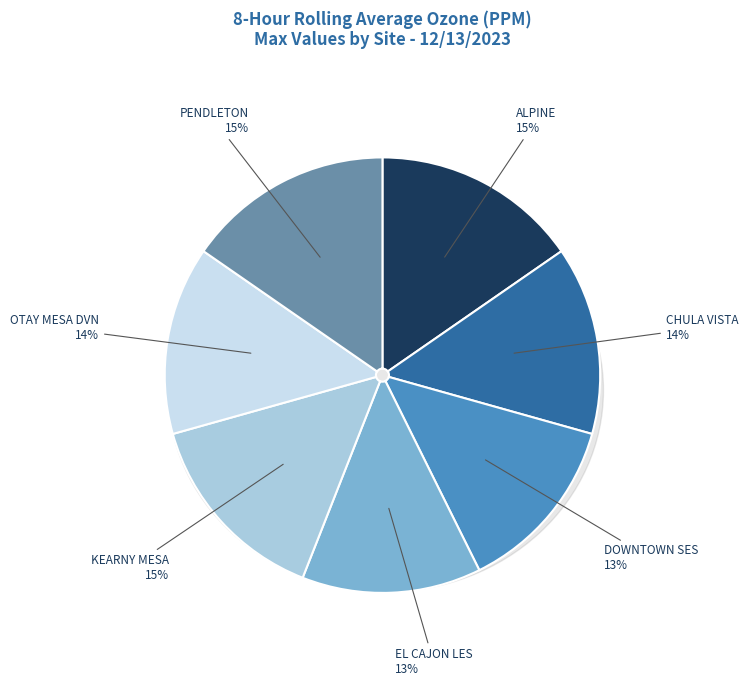

Between EL CAJON LES and PENDLETON, which is larger?

PENDLETON